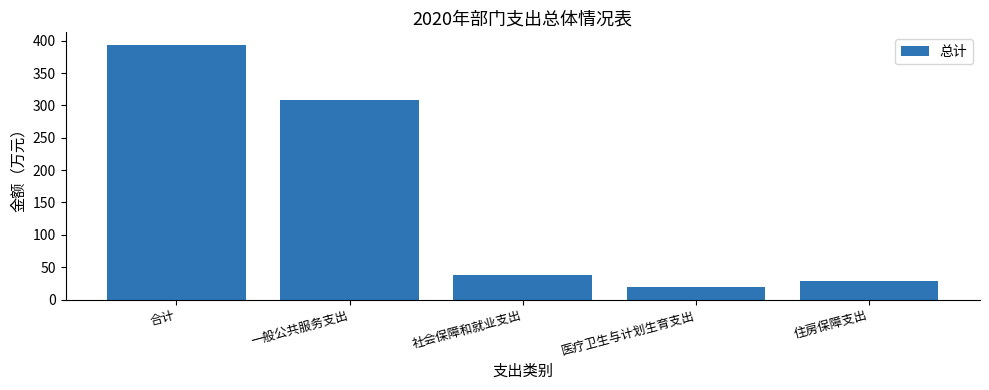

Which category has the highest value across all series?

合计